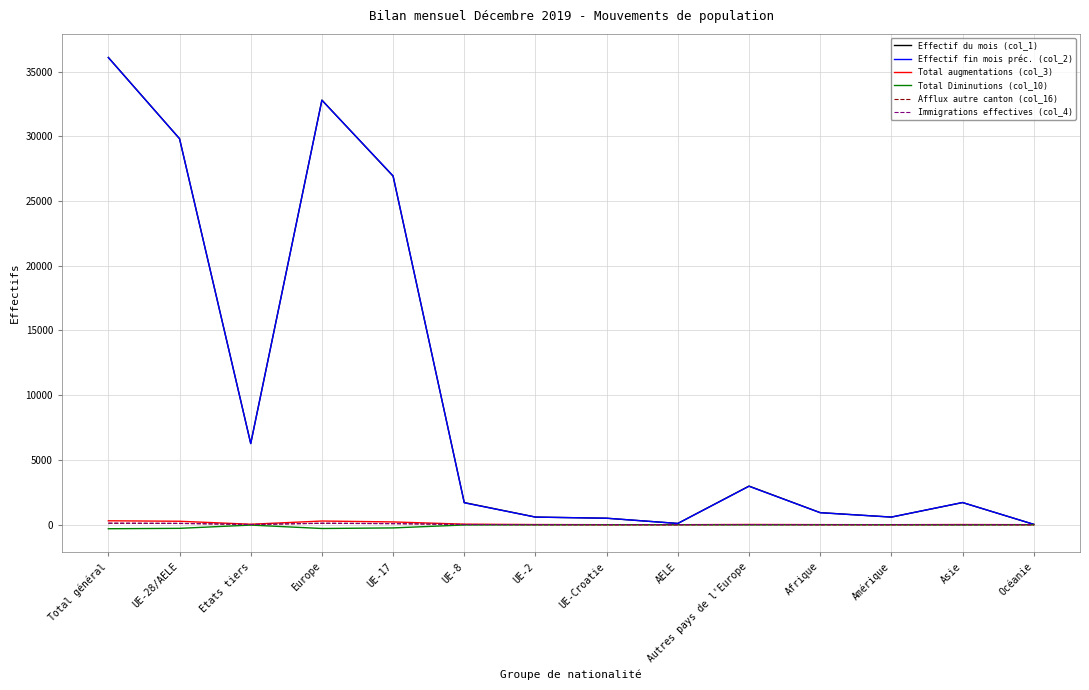

Is the value of Effectif fin mois préc. (col_2) at Afrique greater than the value of Total Diminutions (col_10) at Autres pays de l'Europe?

Yes